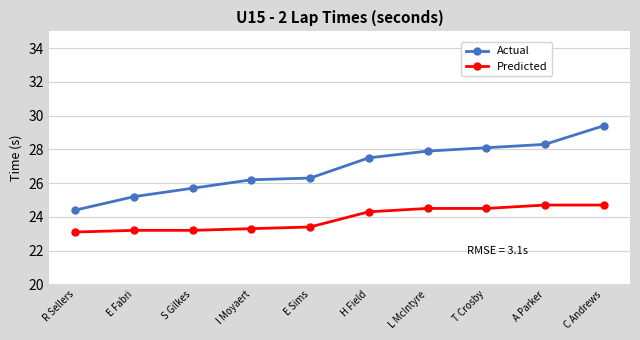

Does the chart have visible grid lines?

Yes